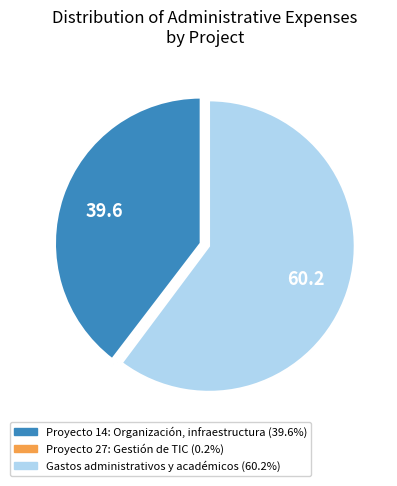

The Proyecto 14: Organización, infraestructura slice represents 46% of the pie. True or false?

False